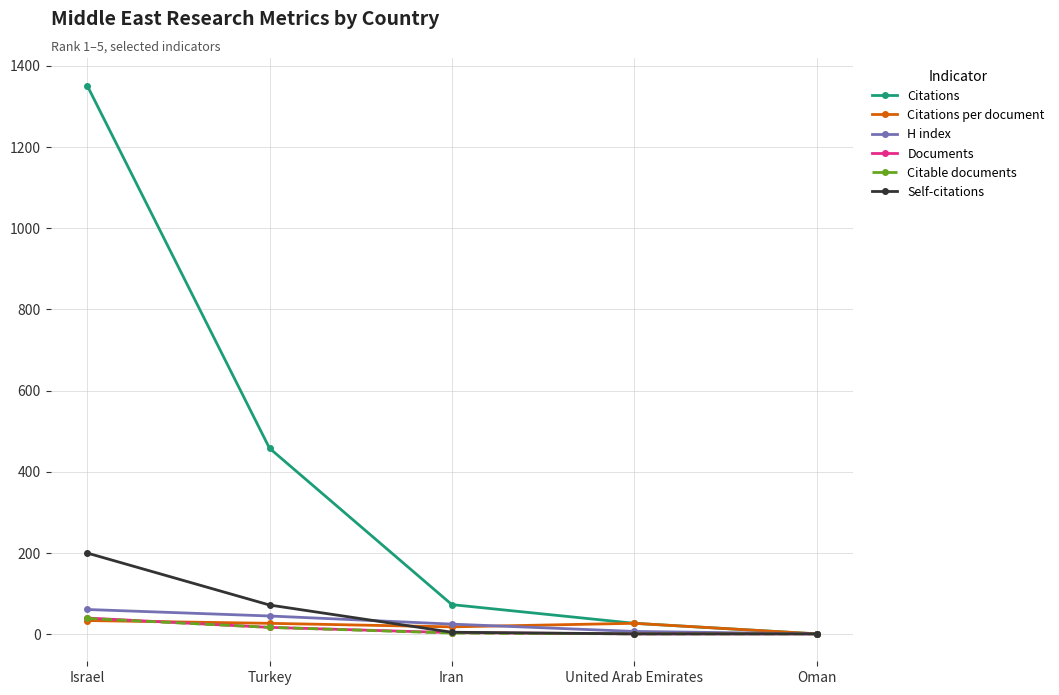

Count the number of categories in the chart.

5